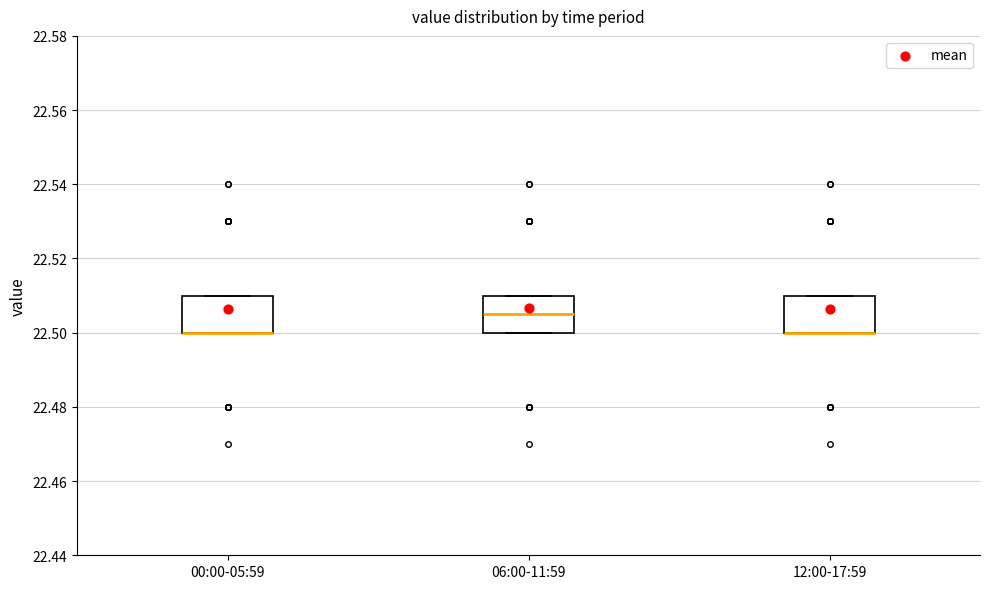

Reading left to right, transcribe this box plot: for each box, give where its median line is, the range the box spans, and where its two whiskers end, as read against the y-axis. The values are not printed on the chart, so give them approximately, as read against the axis.

00:00-05:59: median 22.500 (drawn on the box's lower edge), box 22.500 to 22.510, whiskers 22.500 to 22.510
06:00-11:59: median 22.506, box 22.500 to 22.510, whiskers 22.500 to 22.510
12:00-17:59: median 22.500 (drawn on the box's lower edge), box 22.500 to 22.510, whiskers 22.500 to 22.510